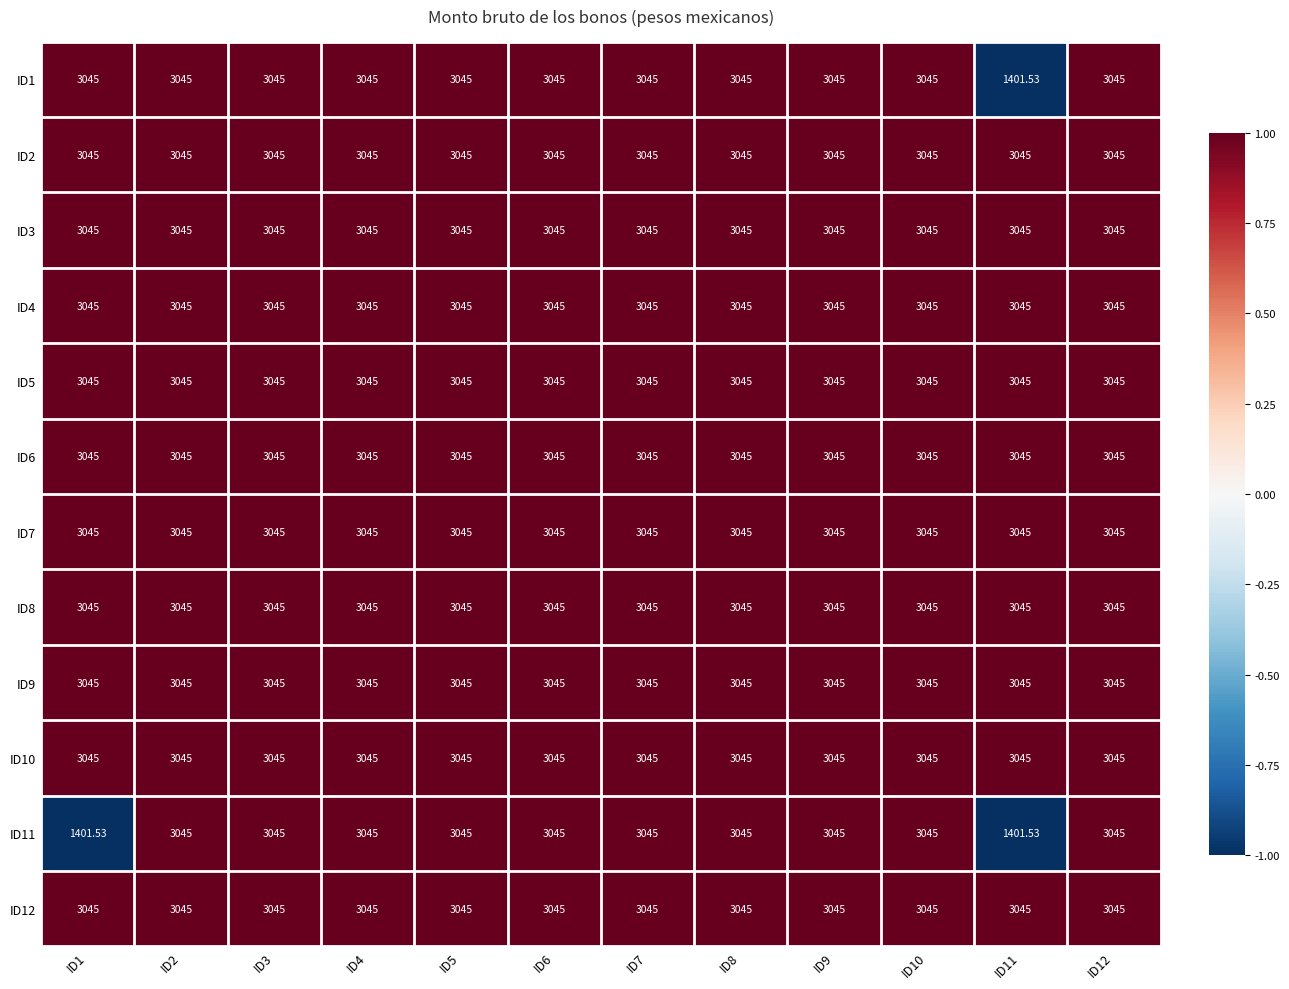

What is the total value across all series at ID11?

33253.1